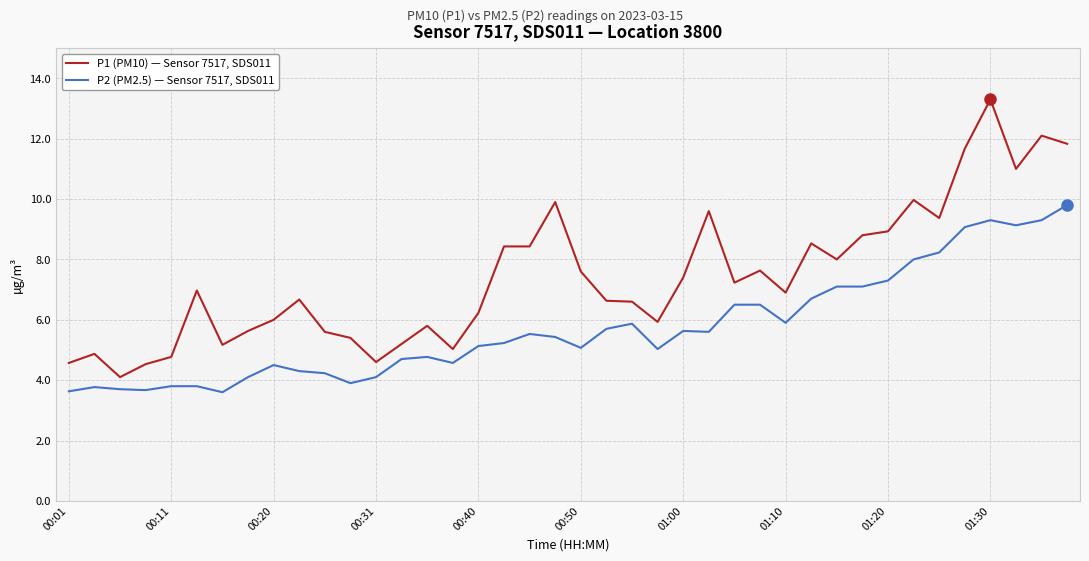

Which series has the largest range (max minus min)?

P1 (PM10) — Sensor 7517, SDS011